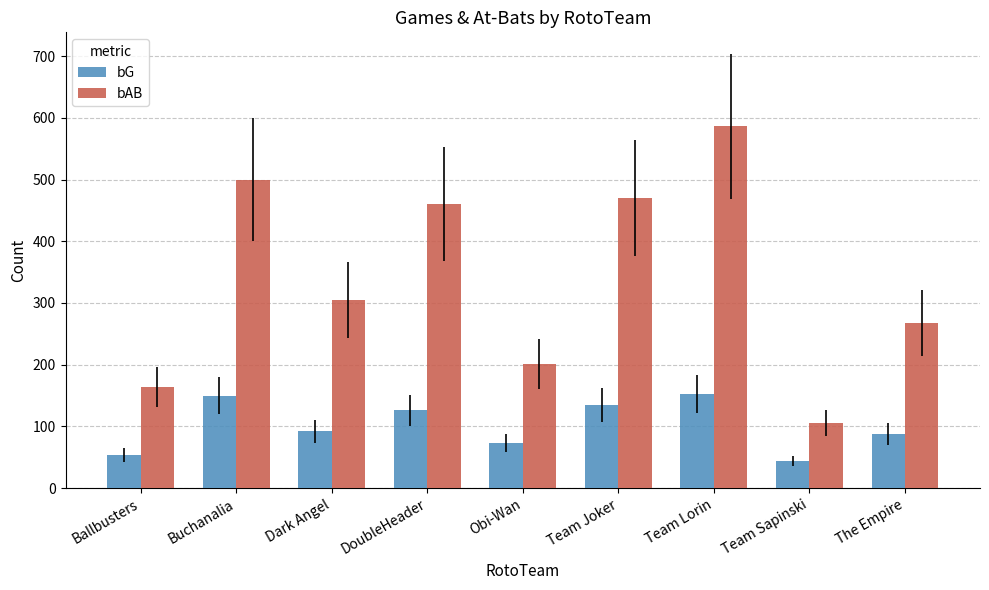

The value of bG at DoubleHeader is 126. True or false?

True